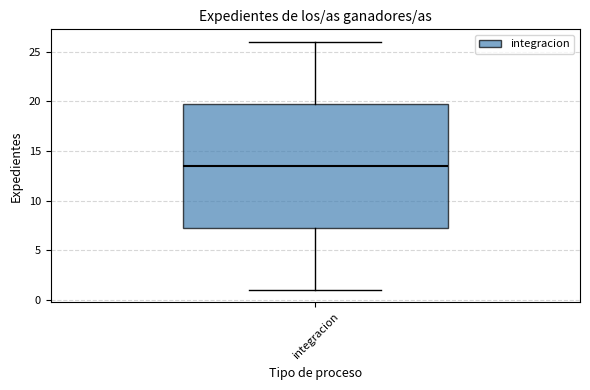

Transcribe this box plot: give where the median line is, the range the box spans, and where the two whiskers end, as read against the y-axis. The values are not printed on the chart, so give them approximately, as read against the axis.

median 13.5, box 7.5 to 20.0, whiskers 1.0 to 26.0